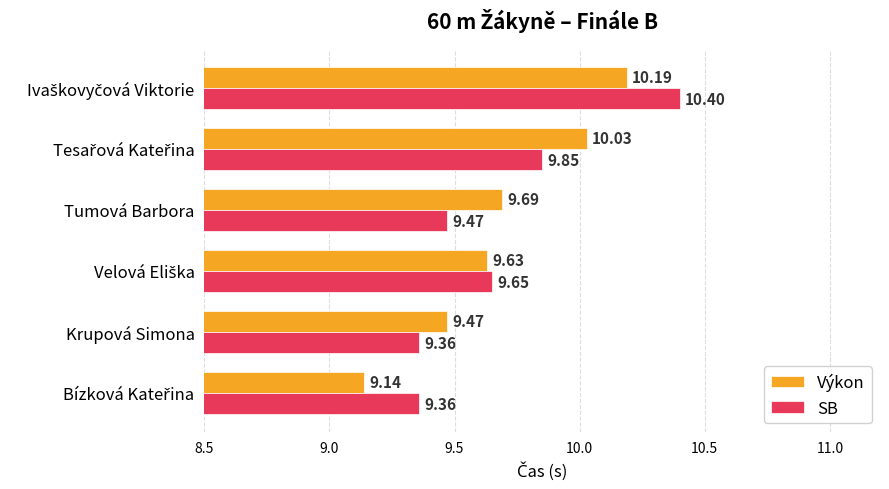

What is the sum of all SB values?

58.1